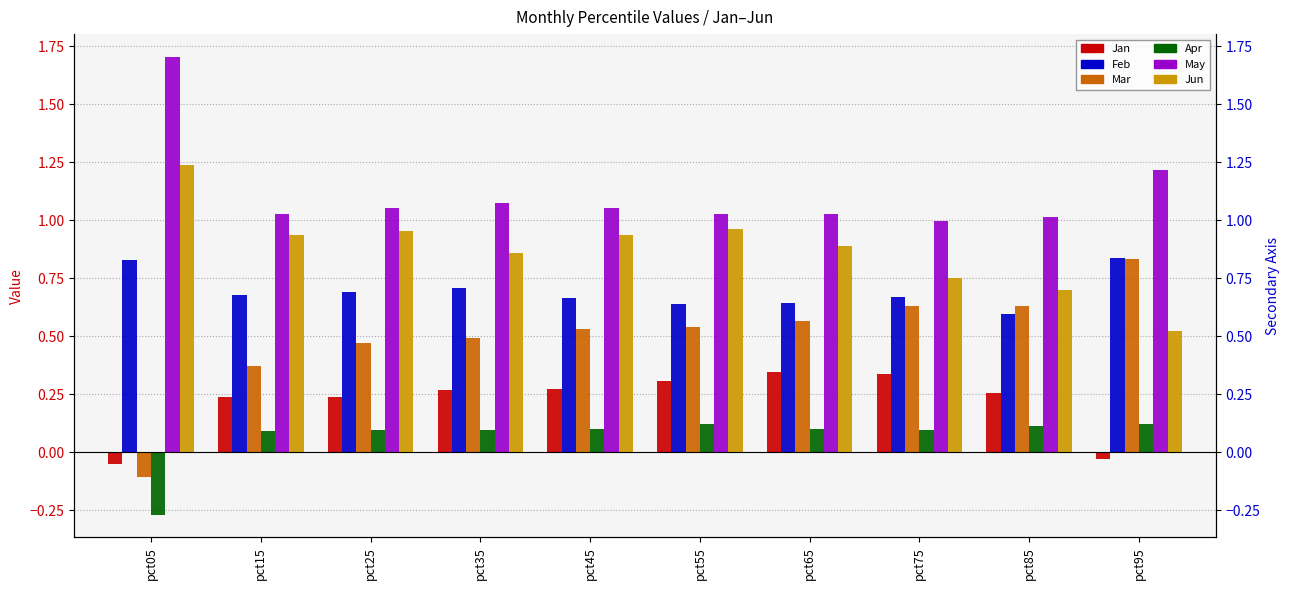

Reading left to right, extract all data points from this chart.

Jan: pct05=-0.0	pct15=0.2	pct25=0.2	pct35=0.3	pct45=0.3	pct55=0.3	pct65=0.3	pct75=0.3	pct85=0.3	pct95=-0.0
Feb: pct05=0.8	pct15=0.7	pct25=0.7	pct35=0.7	pct45=0.7	pct55=0.6	pct65=0.6	pct75=0.7	pct85=0.6	pct95=0.8
Mar: pct05=-0.1	pct15=0.4	pct25=0.5	pct35=0.5	pct45=0.5	pct55=0.5	pct65=0.6	pct75=0.6	pct85=0.6	pct95=0.8
Apr: pct05=-0.3	pct15=0.1	pct25=0.1	pct35=0.1	pct45=0.1	pct55=0.1	pct65=0.1	pct75=0.1	pct85=0.1	pct95=0.1
May: pct05=1.7	pct15=1.0	pct25=1.1	pct35=1.1	pct45=1.1	pct55=1.0	pct65=1.0	pct75=1.0	pct85=1.0	pct95=1.2
Jun: pct05=1.2	pct15=0.9	pct25=1.0	pct35=0.9	pct45=0.9	pct55=1.0	pct65=0.9	pct75=0.8	pct85=0.7	pct95=0.5